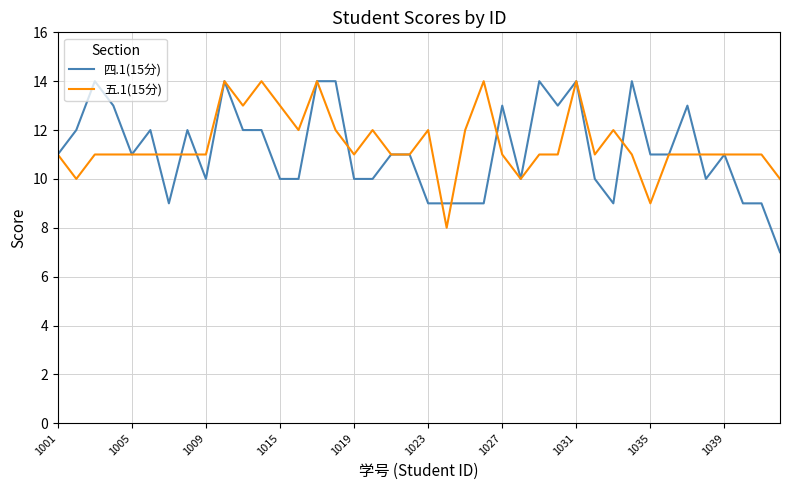

At how many categories does at least one series exceed 8?

40